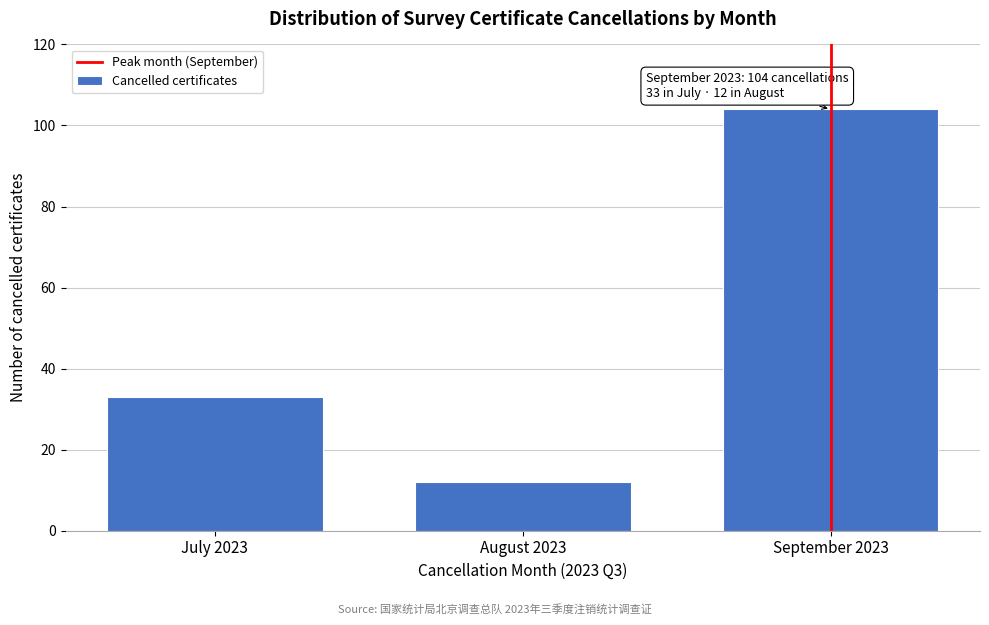

Reading right to left, extract all data points from this chart.

September 2023=104	August 2023=12	July 2023=33